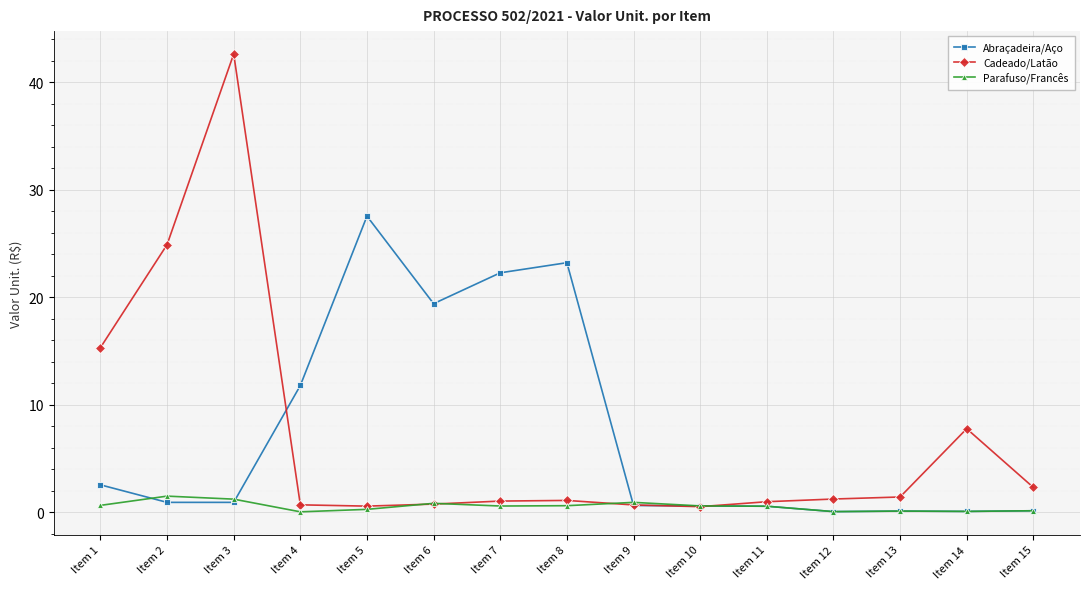

Which series ends up on top after the final intersection of Cadeado/Latão and Parafuso/Francês?

Cadeado/Latão